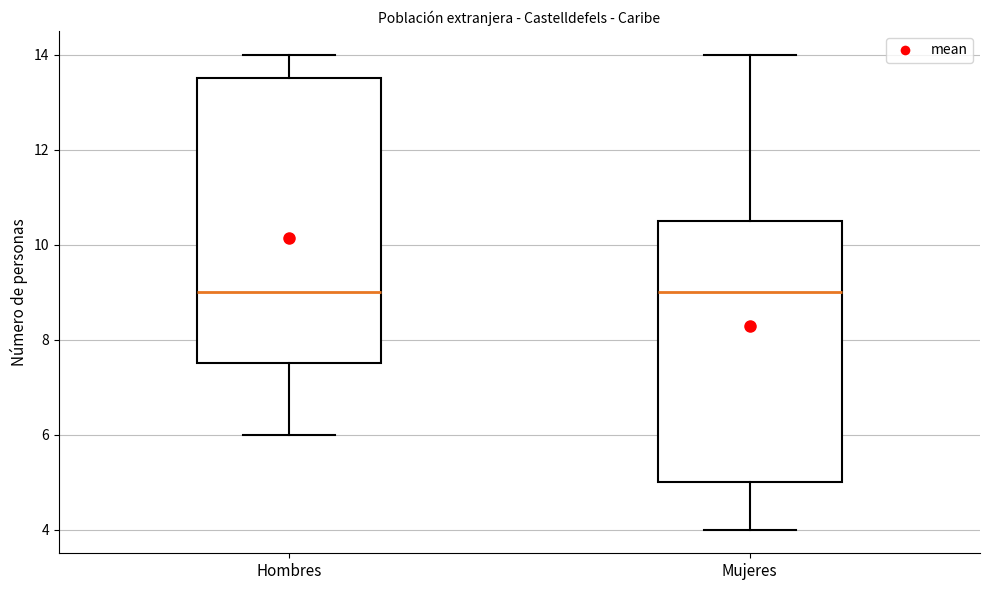

Which box is the tallest, from its lower edge to its upper edge?

Hombres